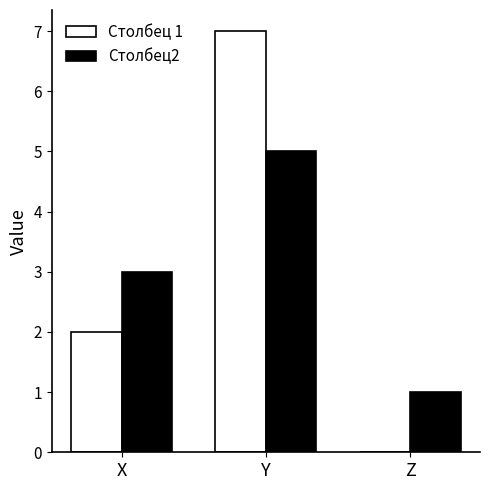

Between X and Y, which series saw the biggest shift?

Столбец 1